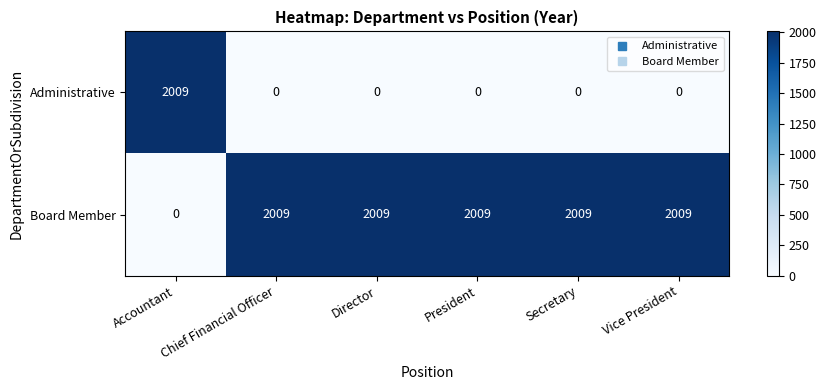

What is the sum of all Administrative values?

2009